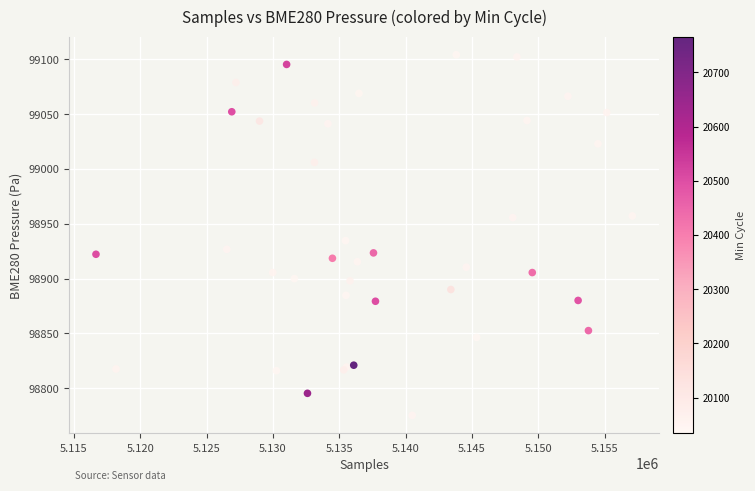

What Y value in the scatter plot is closest to 98939?

98934.6